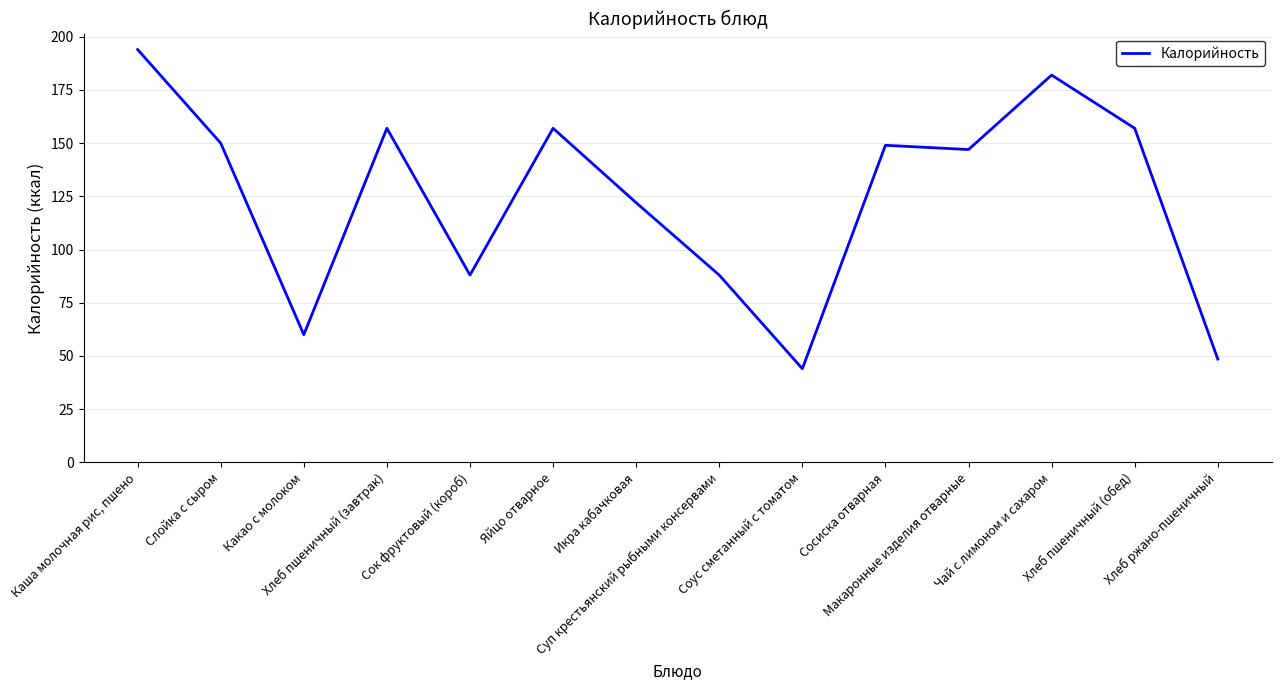

What is the difference between the maximum and minimum values?

150.0